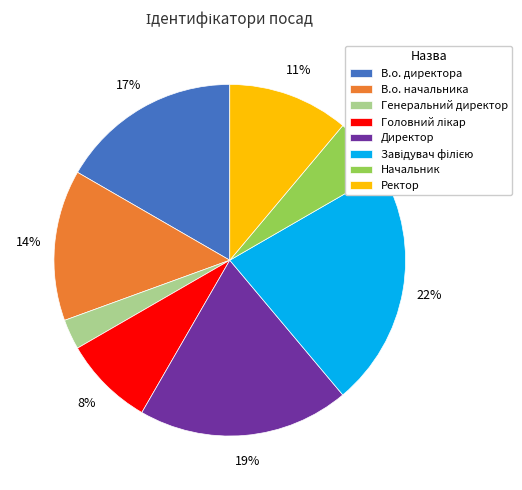

Which category has the smallest portion of the pie?

Генеральний директор